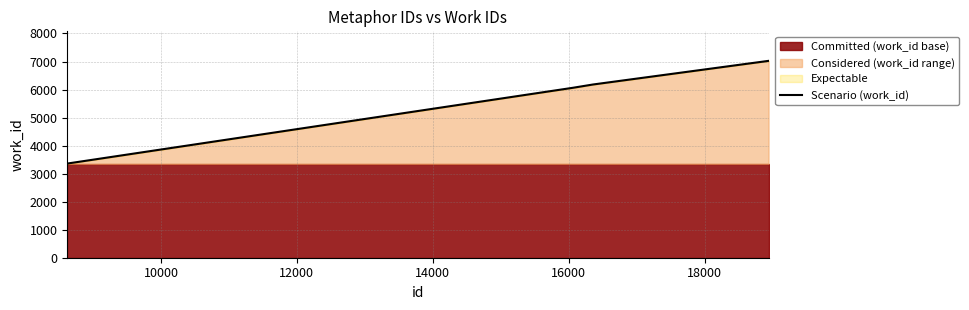

What is the value of the 1st point from the left?

3349